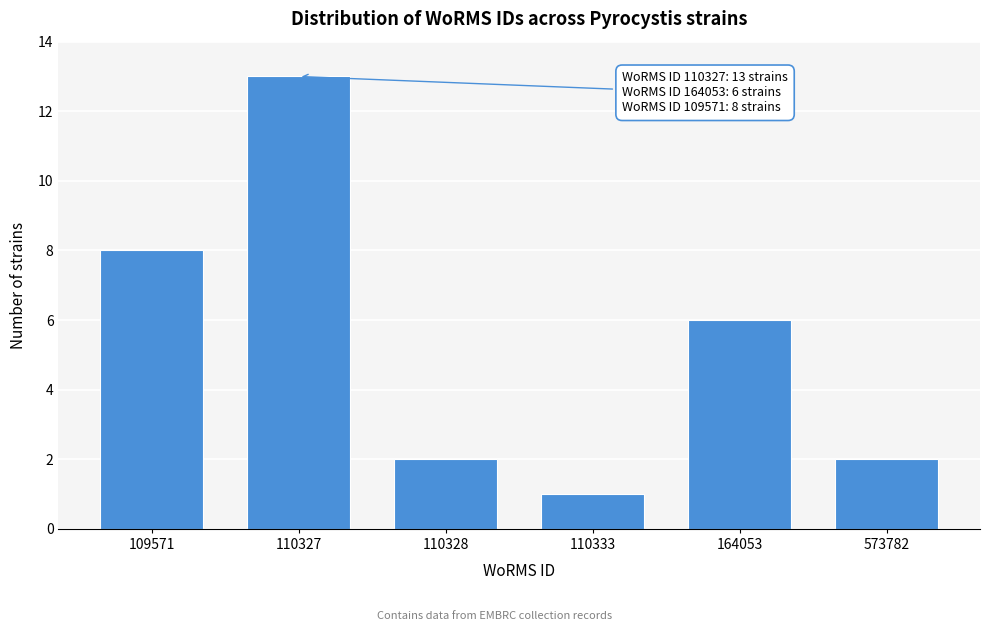

Reading left to right, extract all data points from this chart.

8	13	2	1	6	2